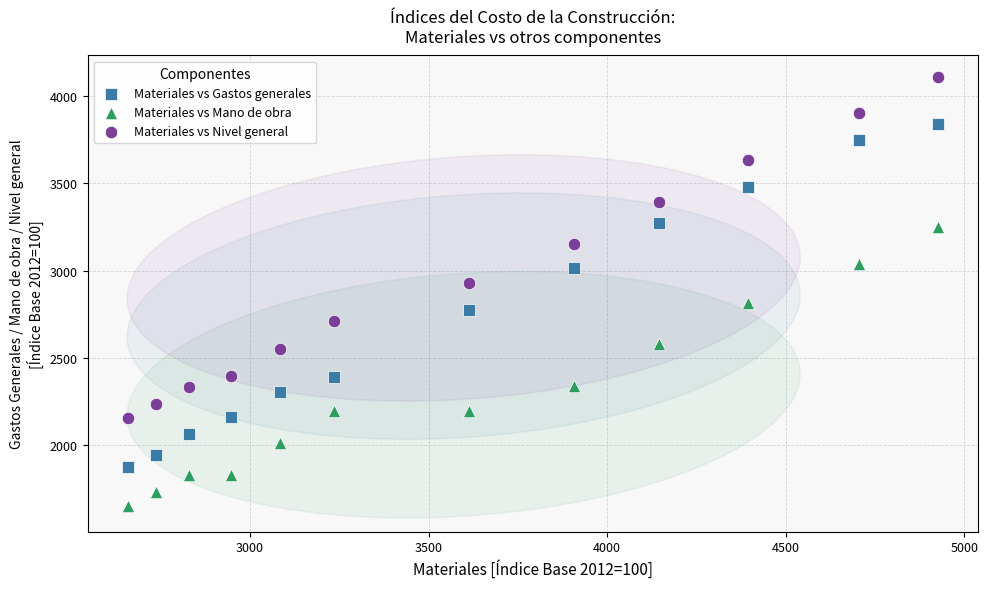

Which series has the widest spread of Y values?

Materiales vs Gastos generales